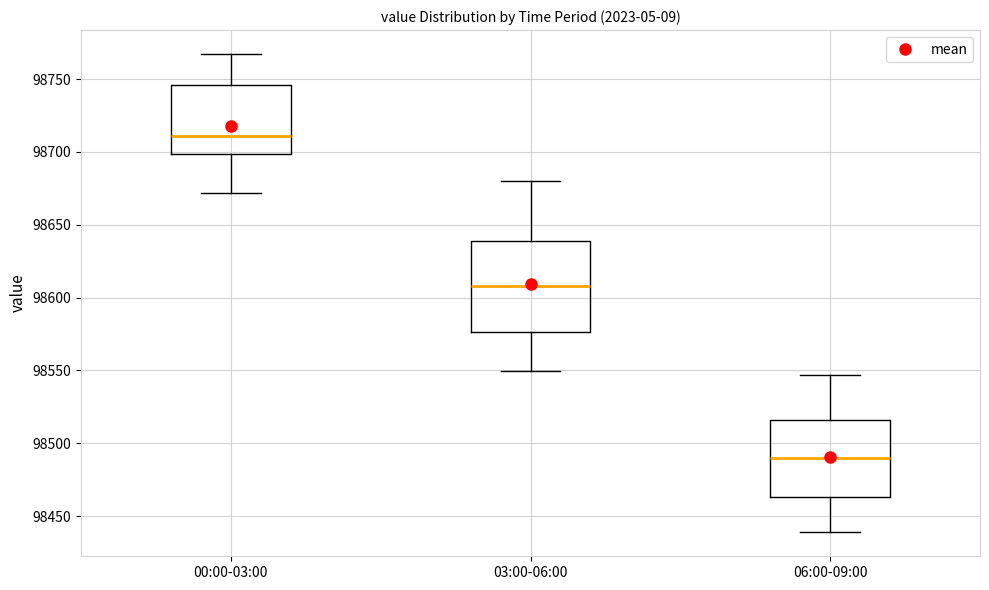

Which box's median line is the lowest?

06:00-09:00